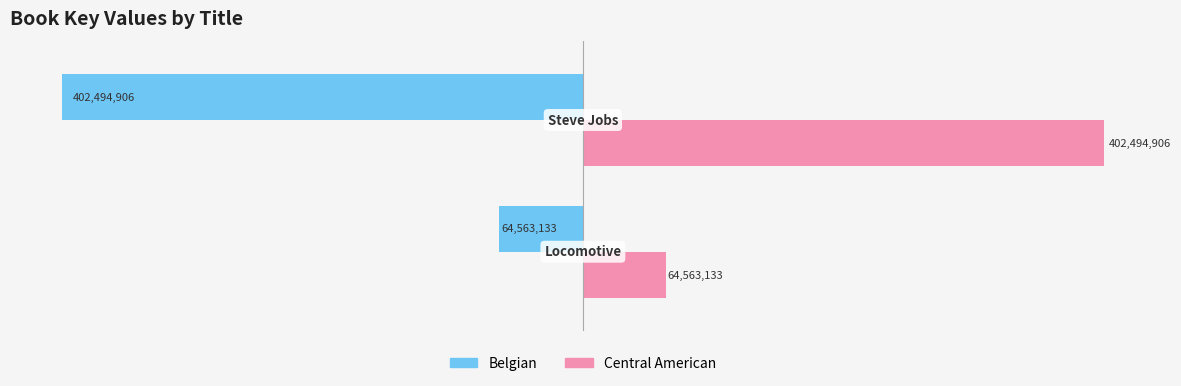

What are all the series names shown in the legend?

Belgian, Central American